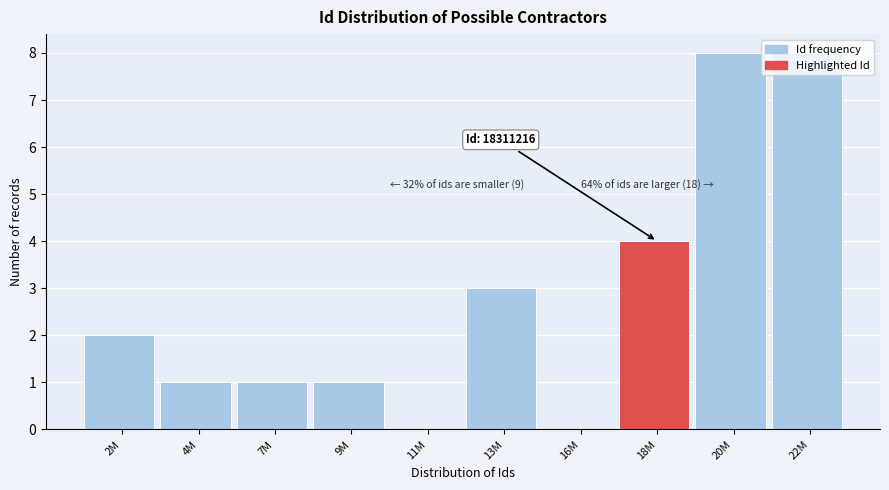

Which has a higher value, 2M or 7M?

2M